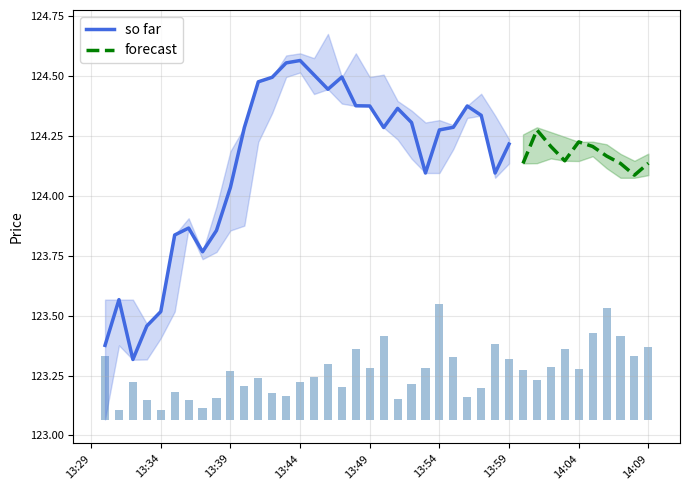

Reading right to left, what are all the values shown in this chart?

close: 124.1	124.1	124.1	124.2	124.2	124.2	124.1	124.2	124.3	124.1	124.2	124.1	124.3	124.4	124.3	124.3	124.1	124.3	124.4	124.3	124.4	124.4	124.5	124.4	124.5	124.6	124.6	124.5	124.5	124.3	124.0	123.9	123.8	123.9	123.8	123.5	123.5	123.3	123.6	123.4
high: 124.2	124.1	124.2	124.2	124.2	124.2	124.2	124.3	124.3	124.3	124.2	124.3	124.4	124.4	124.3	124.3	124.3	124.4	124.4	124.5	124.5	124.6	124.5	124.7	124.6	124.6	124.6	124.5	124.5	124.3	124.2	124.0	123.8	123.9	123.8	123.5	123.5	123.6	123.6	123.6
low: 124.1	124.1	124.1	124.1	124.2	124.1	124.1	124.2	124.1	124.1	124.1	124.1	124.3	124.3	124.2	124.1	124.1	124.2	124.2	124.3	124.4	124.4	124.4	124.4	124.4	124.5	124.5	124.3	124.2	123.9	123.9	123.8	123.7	123.9	123.5	123.4	123.3	123.3	123.4	123.1
volume: 0.5	0.4	0.6	0.8	0.6	0.3	0.5	0.4	0.3	0.3	0.4	0.5	0.2	0.1	0.4	0.8	0.3	0.2	0.1	0.6	0.4	0.5	0.2	0.4	0.3	0.3	0.2	0.2	0.3	0.2	0.3	0.1	0.1	0.1	0.2	0.1	0.1	0.3	0.1	0.4